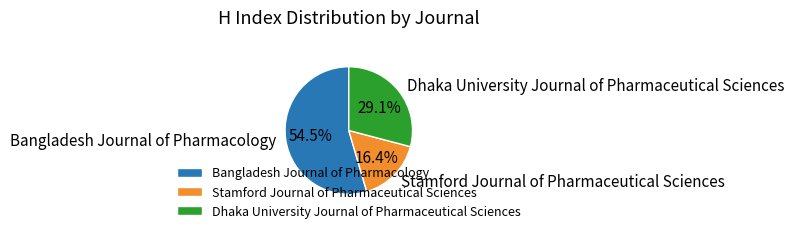

Between Dhaka University Journal of Pharmaceutical Sciences and Stamford Journal of Pharmaceutical Sciences, which is larger?

Dhaka University Journal of Pharmaceutical Sciences